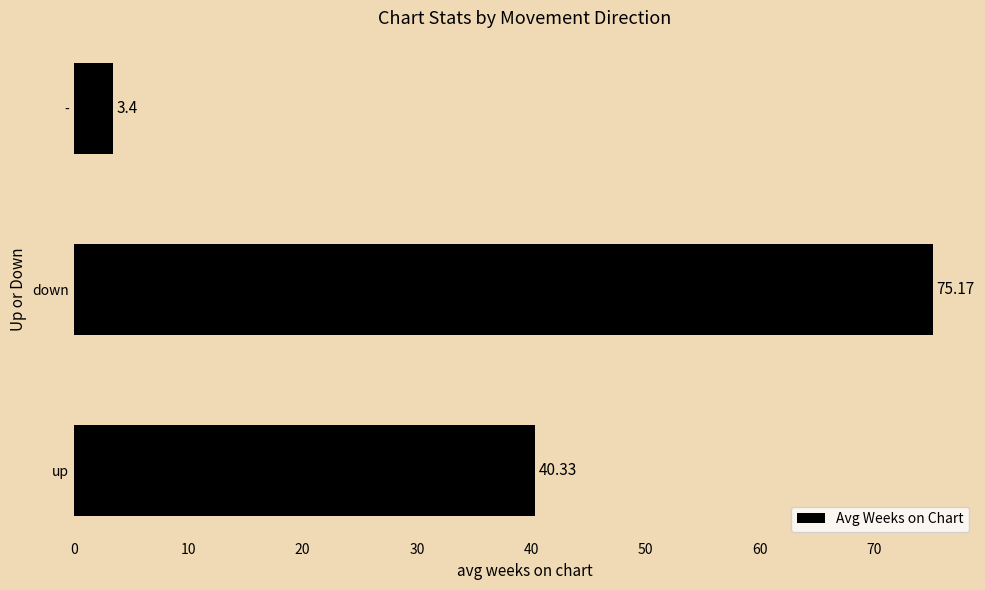

List the labels in order of value, largest first.

down, up, -